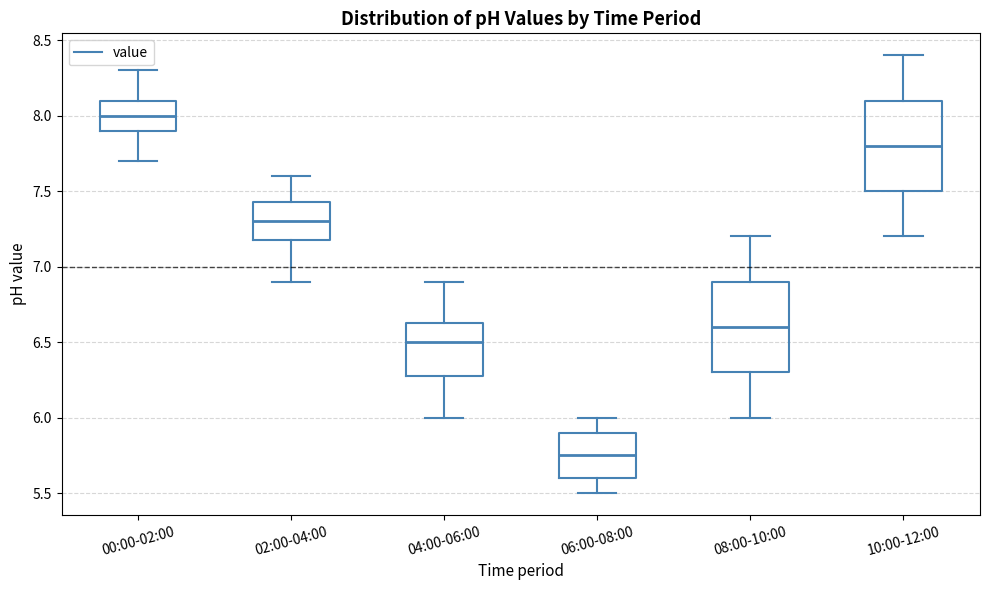

Reading left to right, transcribe this box plot: for each box, give where its median line is, the range the box spans, and where its two whiskers end, as read against the y-axis. The values are not printed on the chart, so give them approximately, as read against the axis.

00:00-02:00: median 8.00, box 7.90 to 8.10, whiskers 7.70 to 8.30
02:00-04:00: median 7.30, box 7.20 to 7.45, whiskers 6.90 to 7.60
04:00-06:00: median 6.50, box 6.30 to 6.65, whiskers 6.00 to 6.90
06:00-08:00: median 5.75, box 5.60 to 5.90, whiskers 5.50 to 6.00
08:00-10:00: median 6.60, box 6.30 to 6.90, whiskers 6.00 to 7.20
10:00-12:00: median 7.80, box 7.50 to 8.10, whiskers 7.20 to 8.40